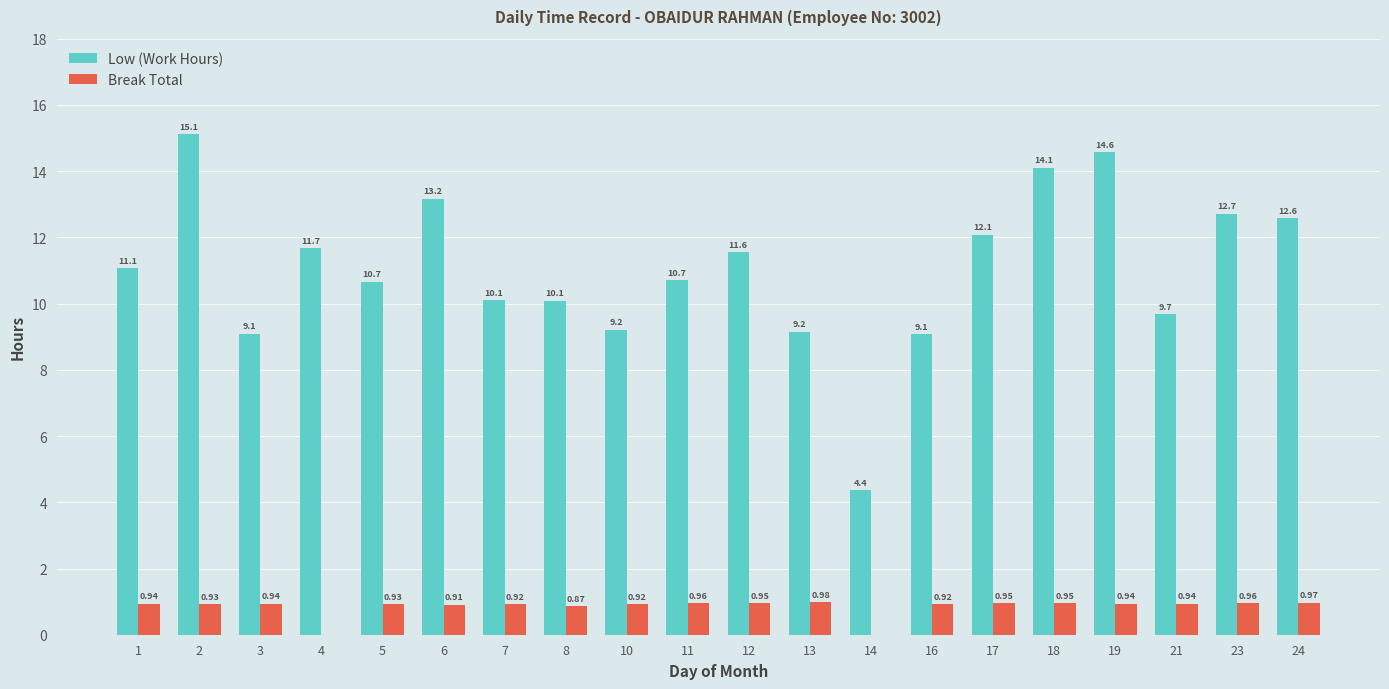

What is the total value across all series at 24?

13.6